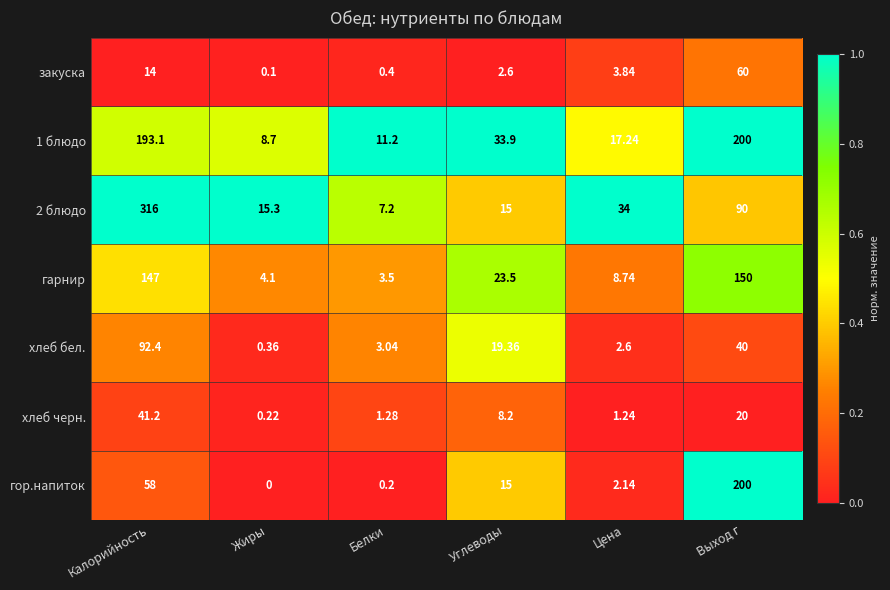

Where is 2 блюдо nearest to the value 161?

Выход г